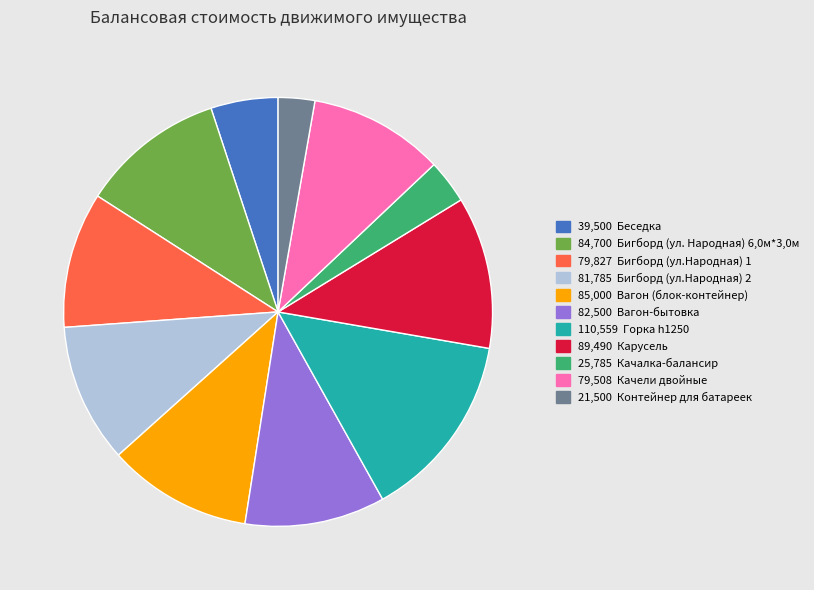

Is there any slice that represents more than half of the pie?

No